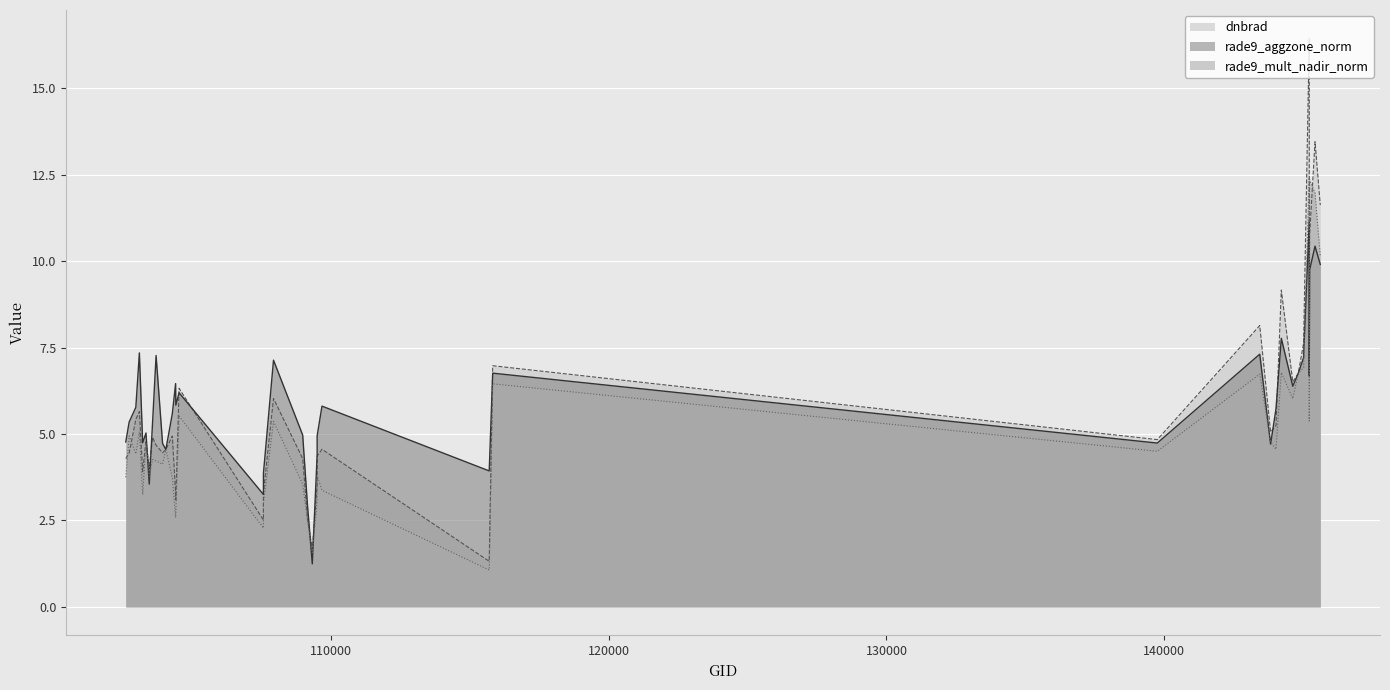

The value of rade9_aggzone_norm at 144221 is 13.4. True or false?

False